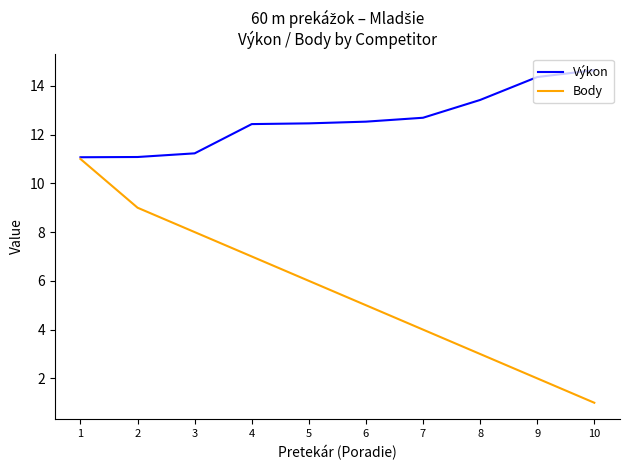

Does the chart display data point markers on the line(s)?

No